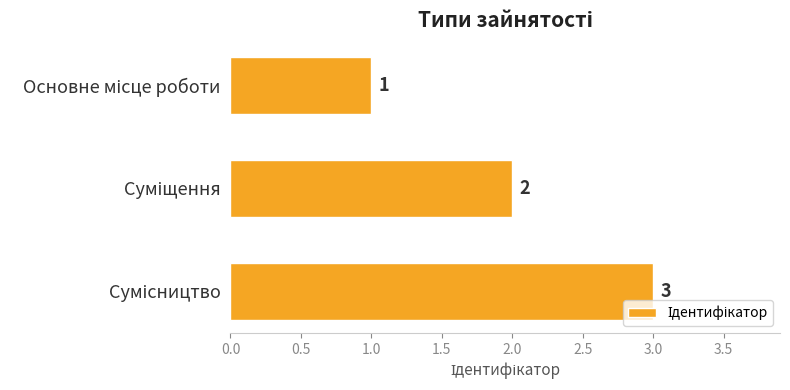

What is the value of the 1st bar from the top?

1